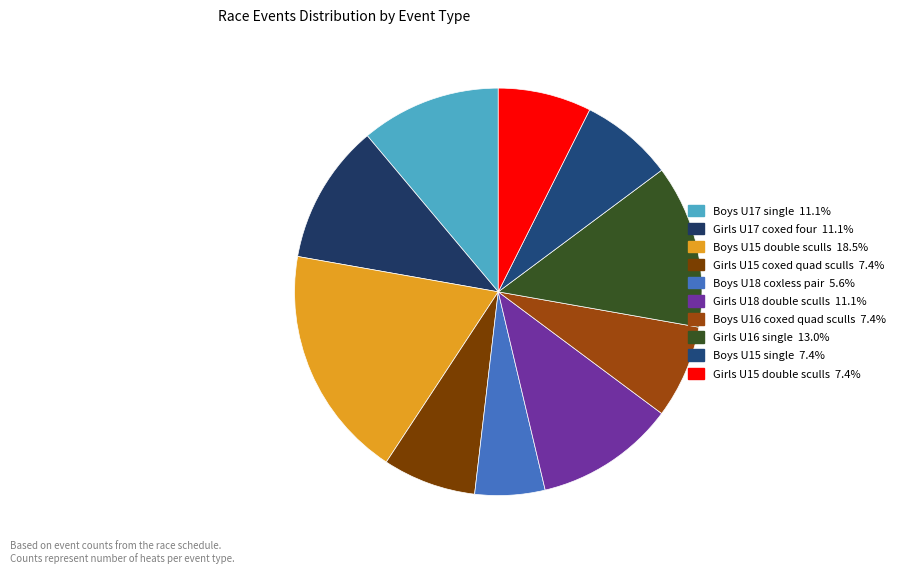

What is the smallest slice in the pie chart?

Boys U18 coxless pair